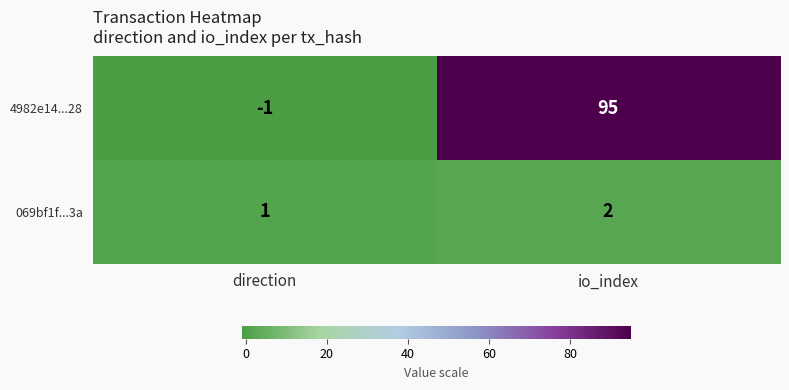

Reading left to right, transcribe all the data shown in this chart.

4982e14...28: direction=-1	io_index=95
069bf1f...3a: direction=1	io_index=2